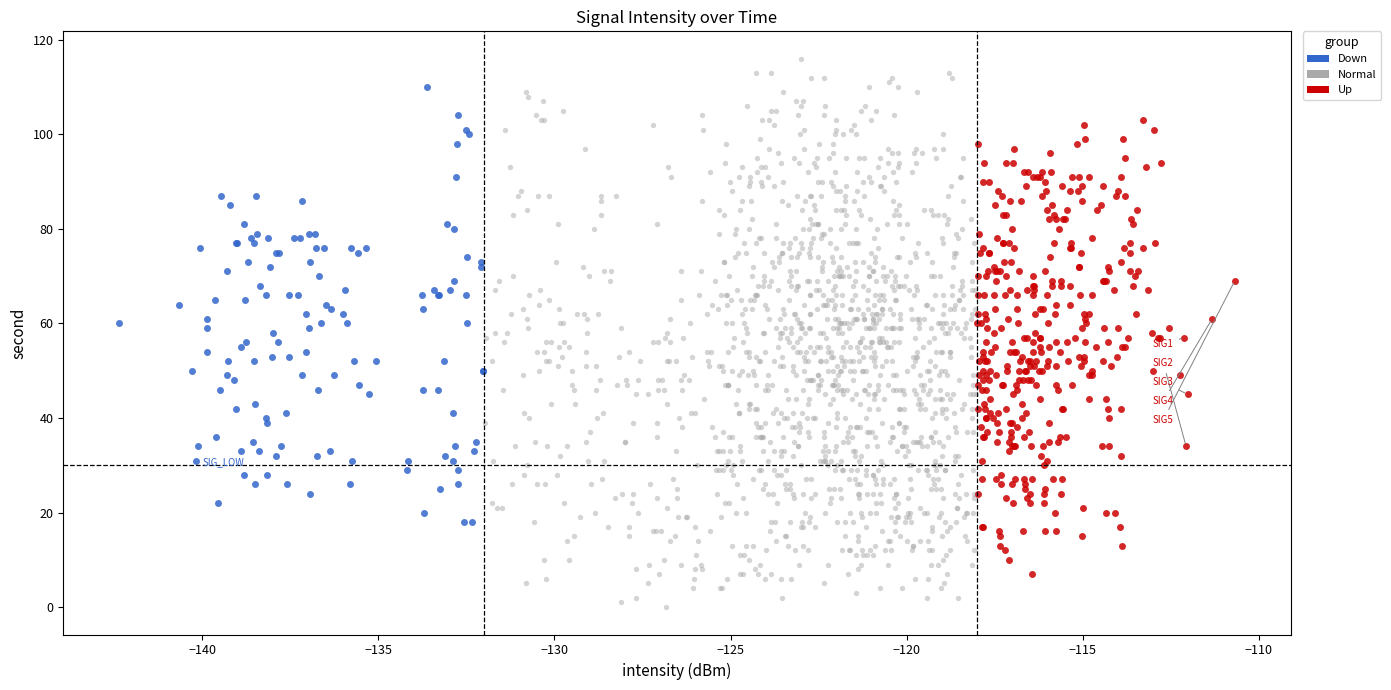

Which series contains the highest Y value?

Normal